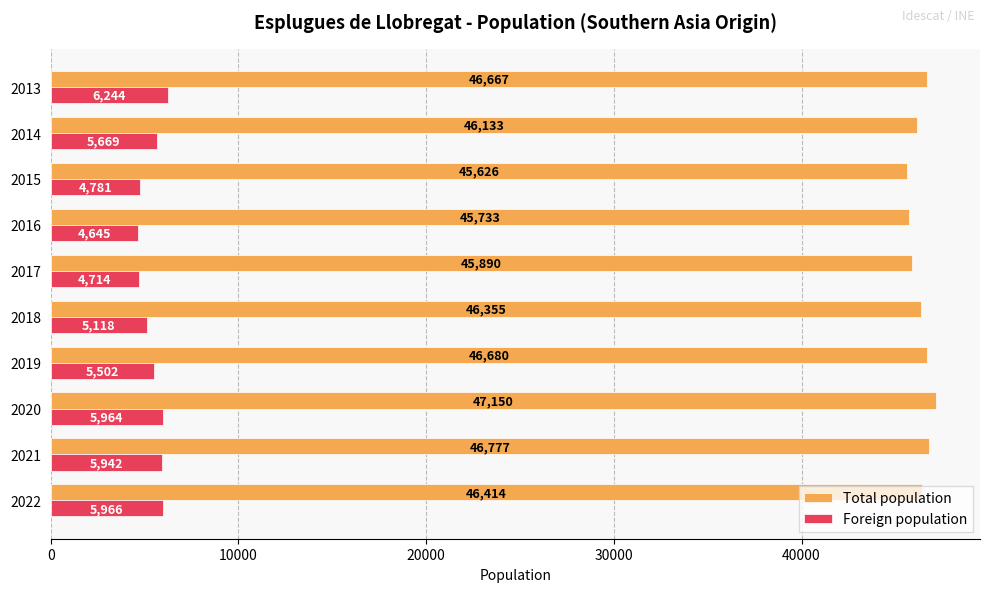

Read the Foreign population value at 2018.

5118